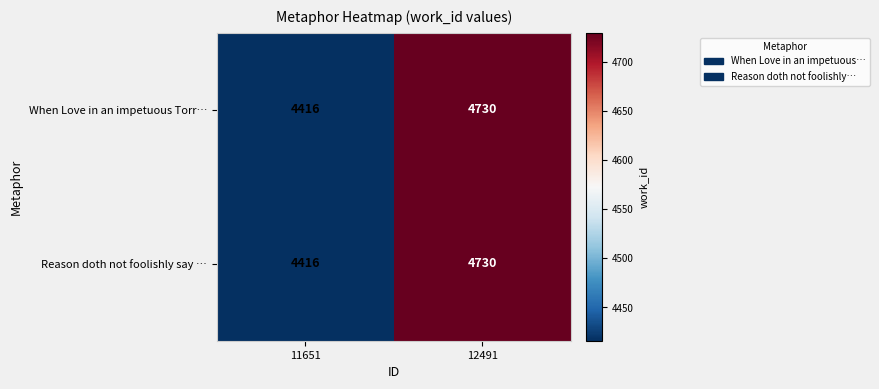

At which category is the sum across all series the highest?

12491